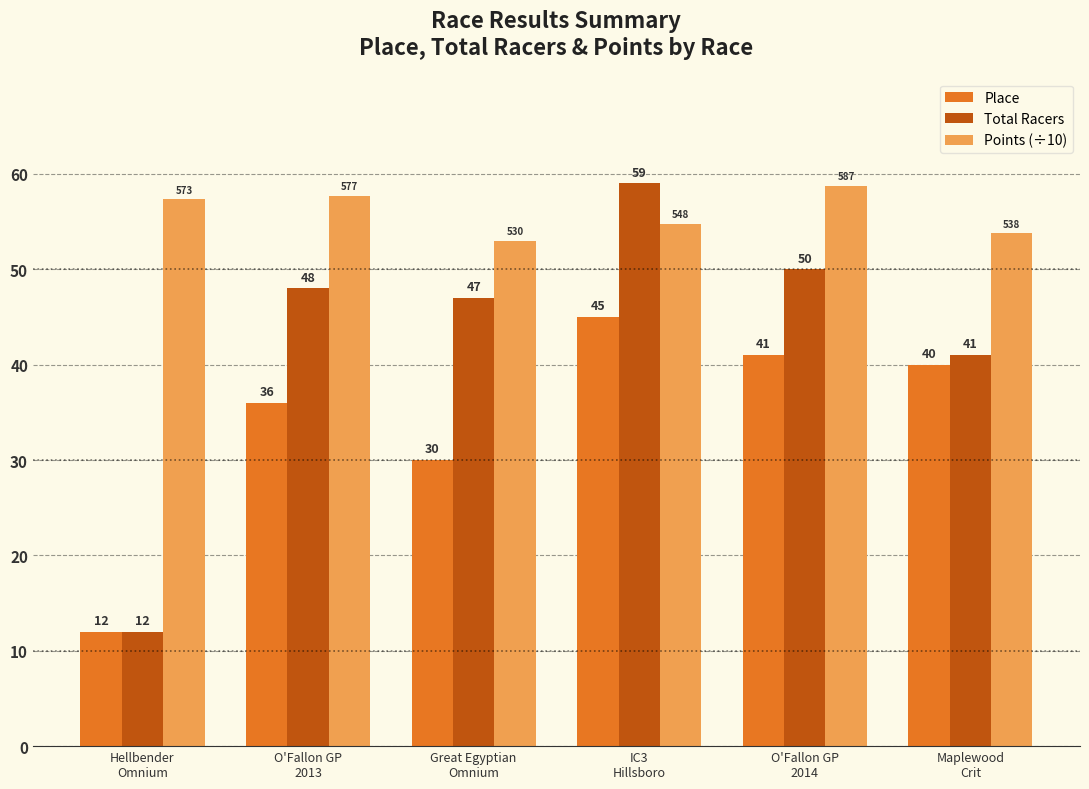

What is the difference between the maximum and second lowest values in the Points (÷10) series?

5.0